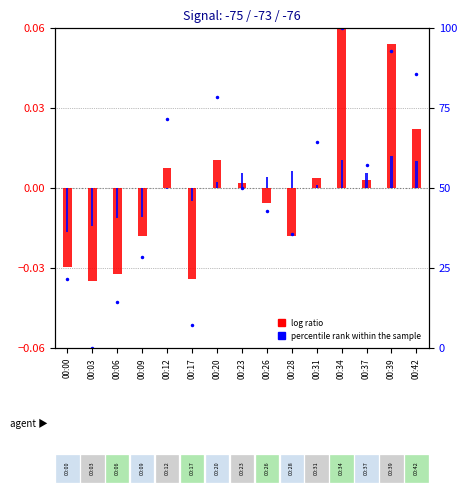

List the series in order of their peak value, lowest first.

percentile rank within the sample, log ratio